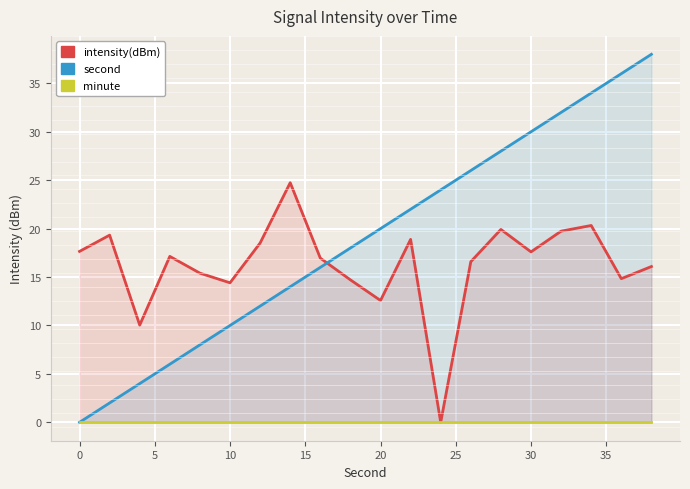

True or false: second has more than 1 interior local peaks.

False